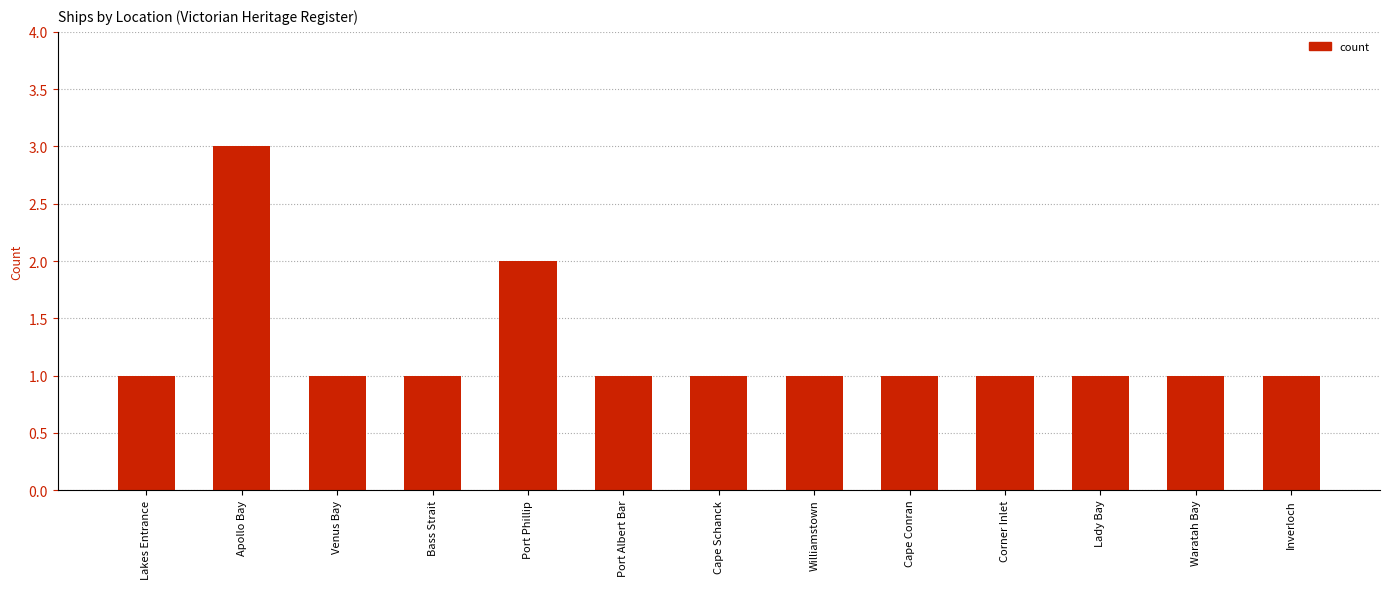

Is it true that the value at Waratah Bay is 2?

False